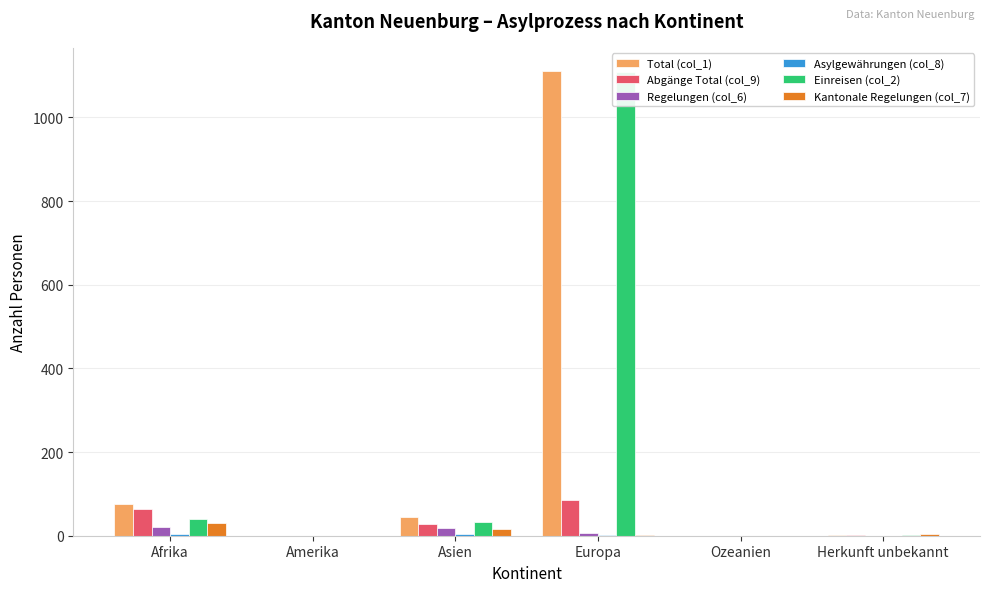

How many values in the Total (col_1) series are below 45?

3